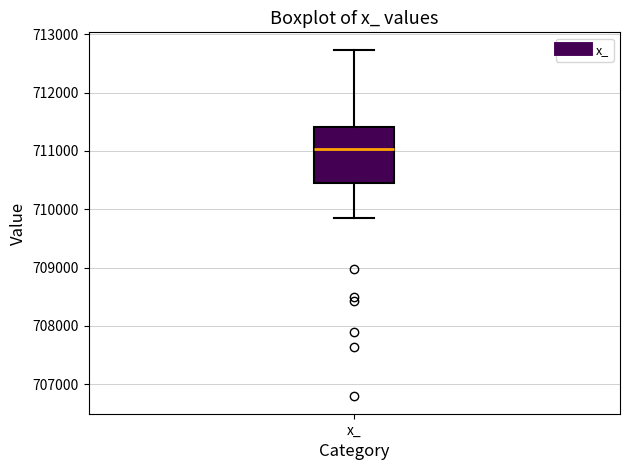

Transcribe this box plot: give where the median line is, the range the box spans, and where the two whiskers end, as read against the y-axis. The values are not printed on the chart, so give them approximately, as read against the axis.

median 711000, box 710500 to 711400, whiskers 709900 to 712700